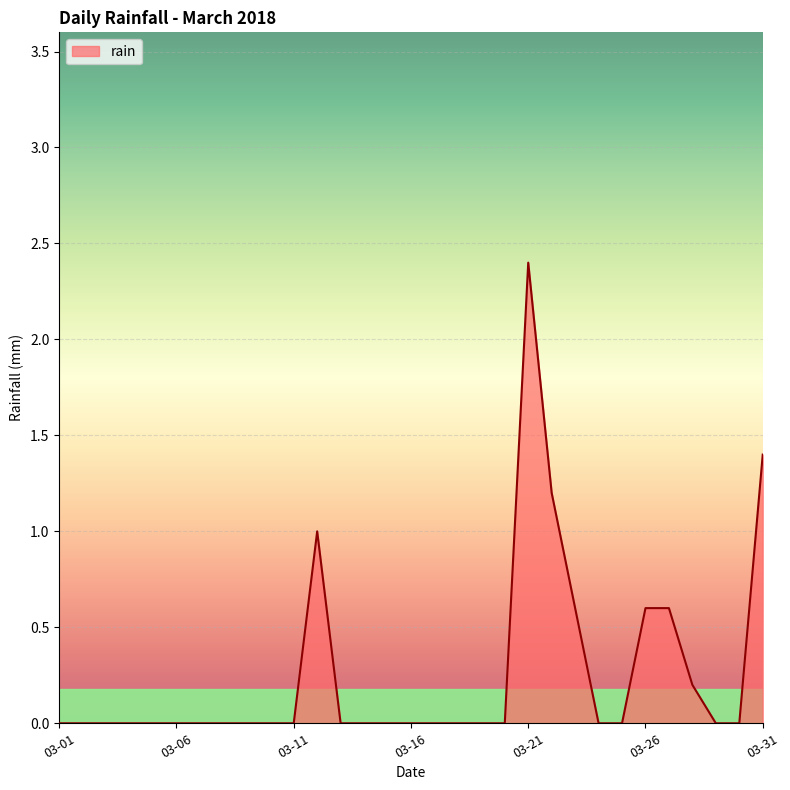

What is the greatest value displayed?

2.4